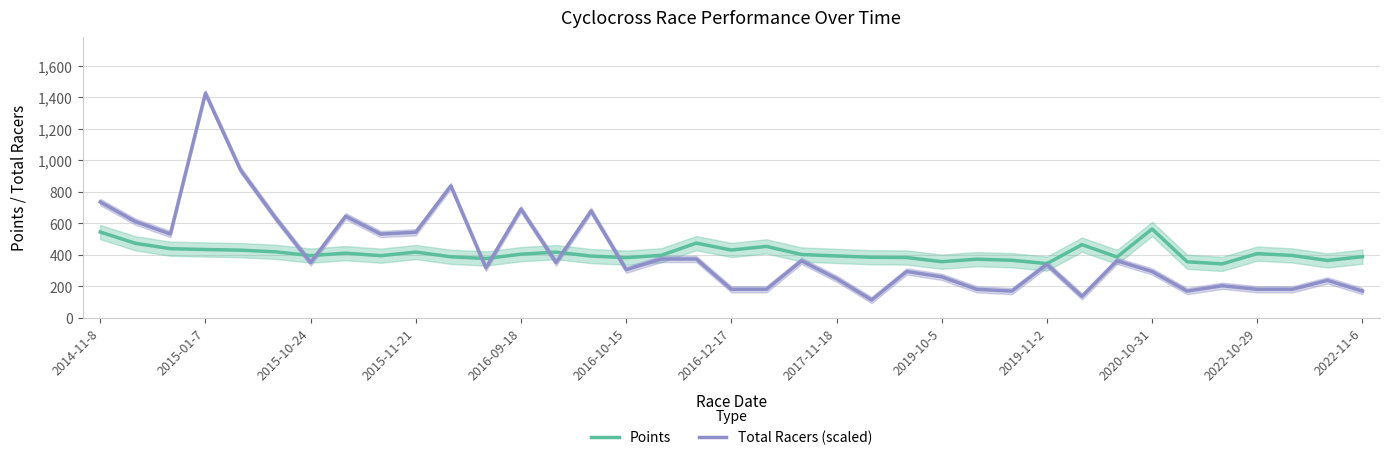

What value does the Total Racers (scaled) series have at 2014-11-8?

735.2